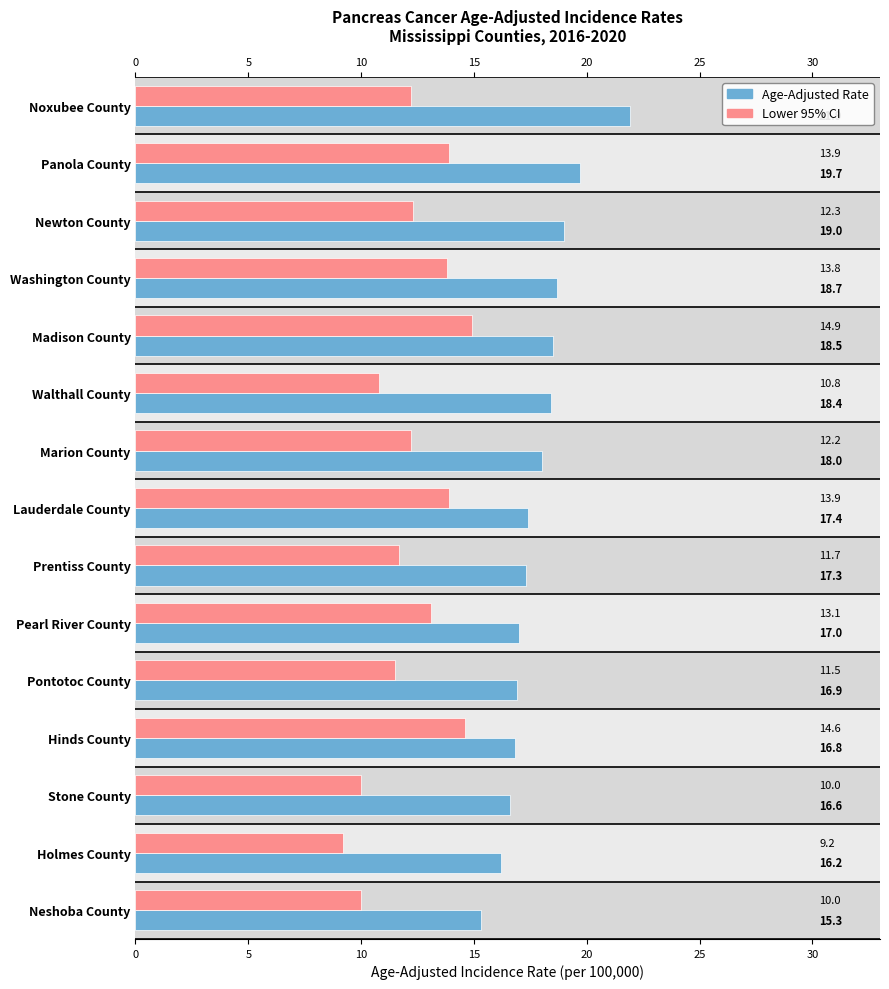

What is the difference between the highest and lowest values at Pontotoc County?

5.4